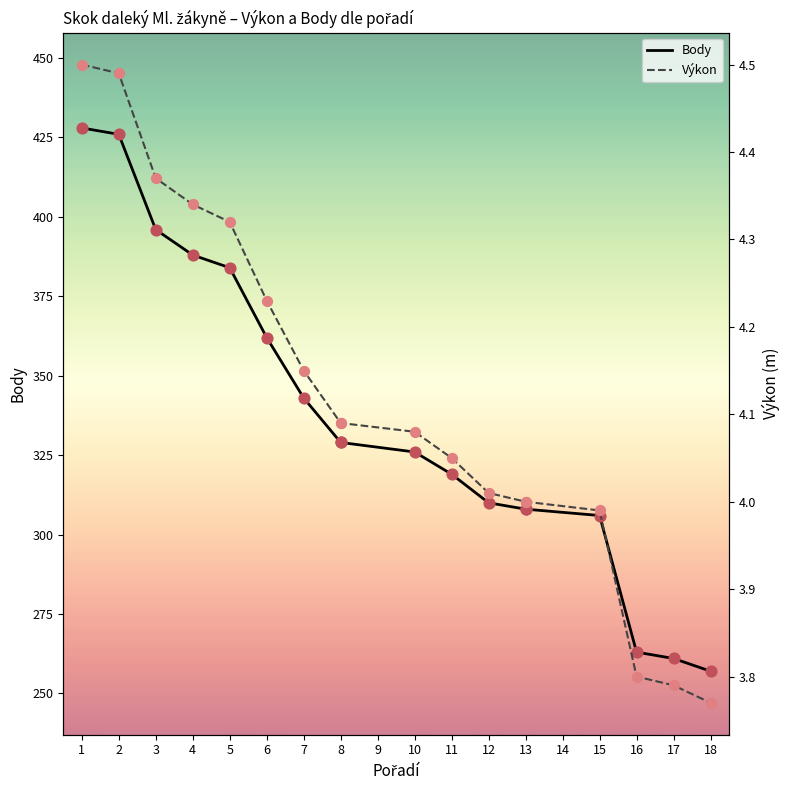

Is the value of Body at 18 greater than the value of Výkon at 17?

Yes